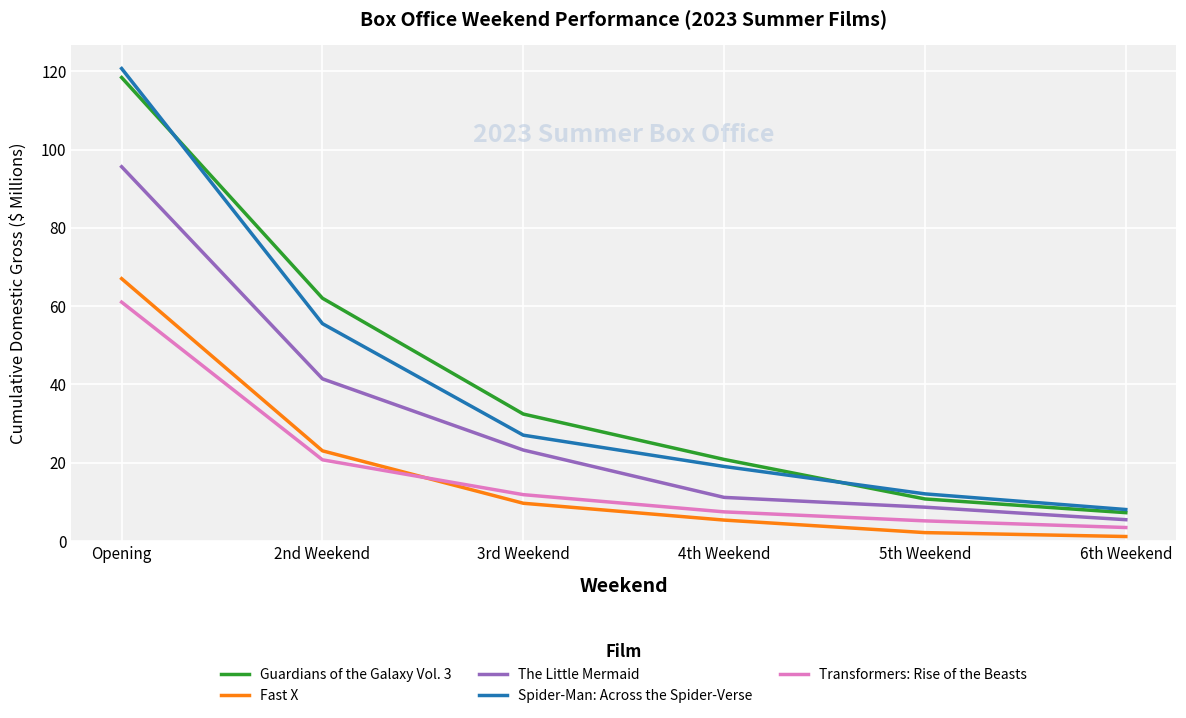

Is it true that Spider-Man: Across the Spider-Verse equals 39.4 at 3rd Weekend?

False